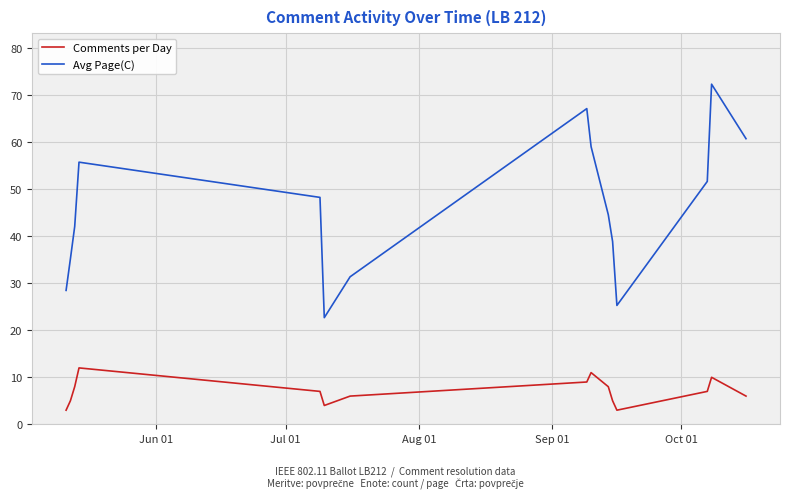

What is the smallest value displayed?

3.0